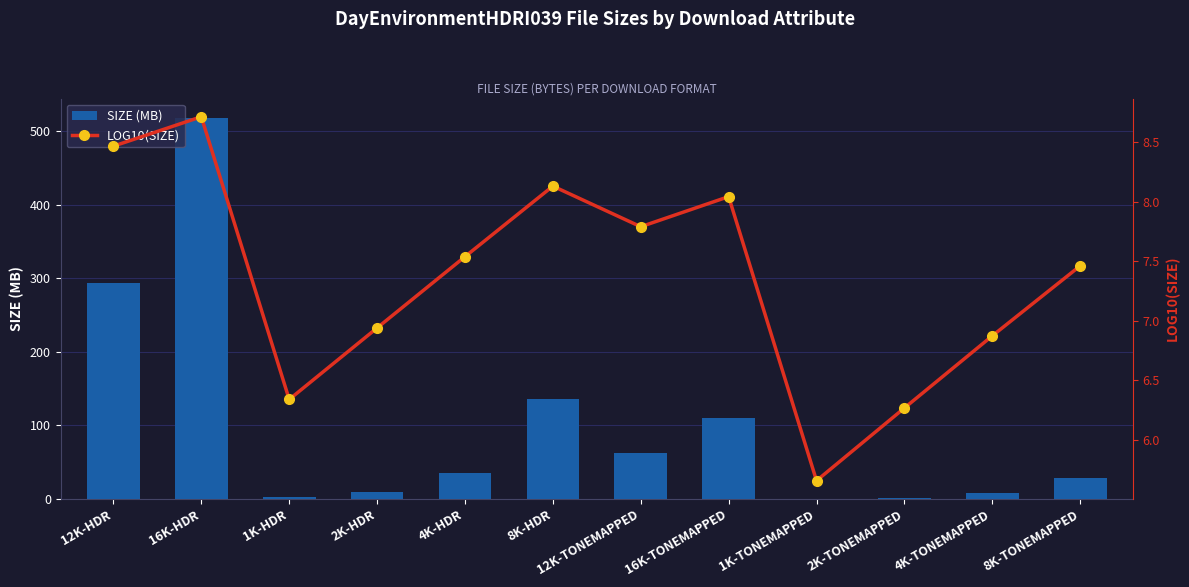

Reading left to right, what are all the values shown in this chart?

size: 293.6	518.2	2.2	8.7	34.7	135.5	61.8	110.6	0.5	1.9	7.5	29.0
log10(size): 8.5	8.7	6.3	6.9	7.5	8.1	7.8	8.0	5.7	6.3	6.9	7.5